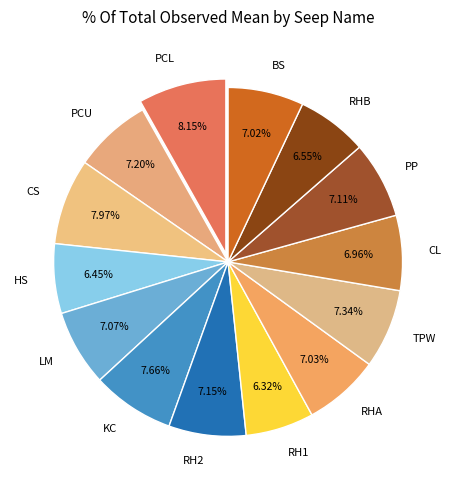

Approximately how many times larger is the value at RH1 compared to PP?

0.9